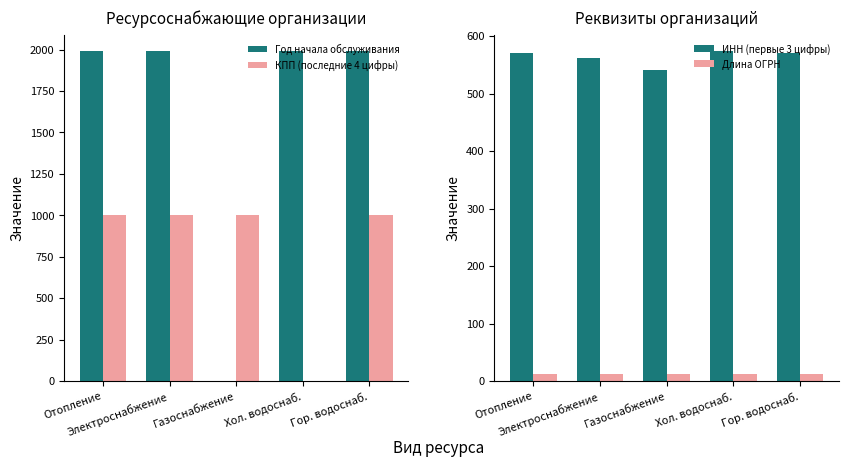

Count the number of categories in the chart.

5